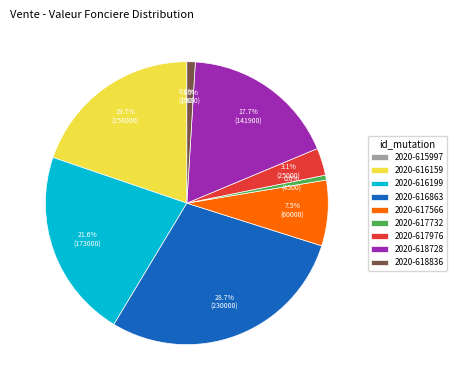

Approximately how many times larger is the value at 2020-618728 compared to 2020-616199?

0.8